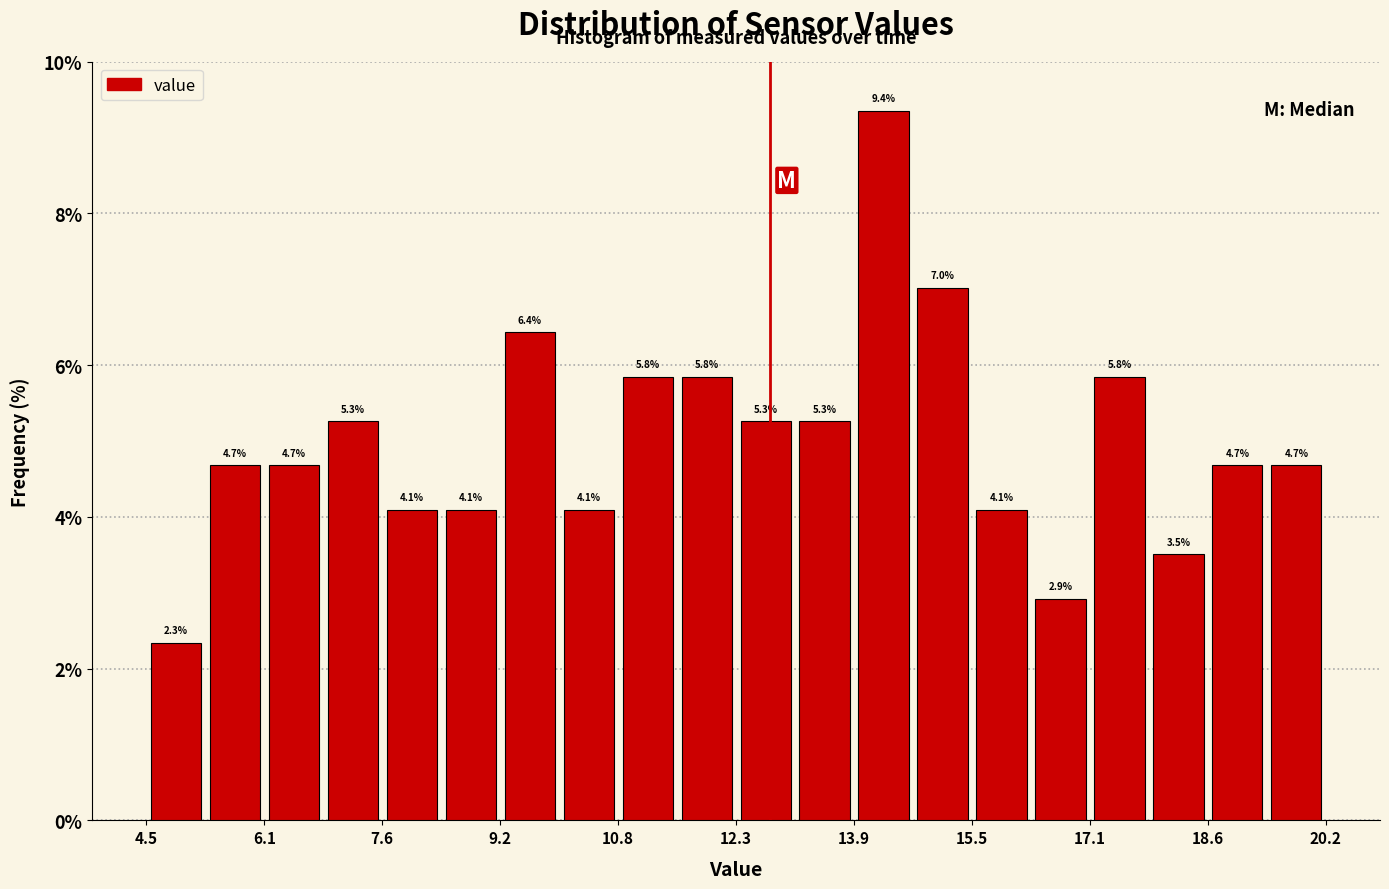

Read against the x-axis, roughly where is the centre of the tallest bar?

14.4